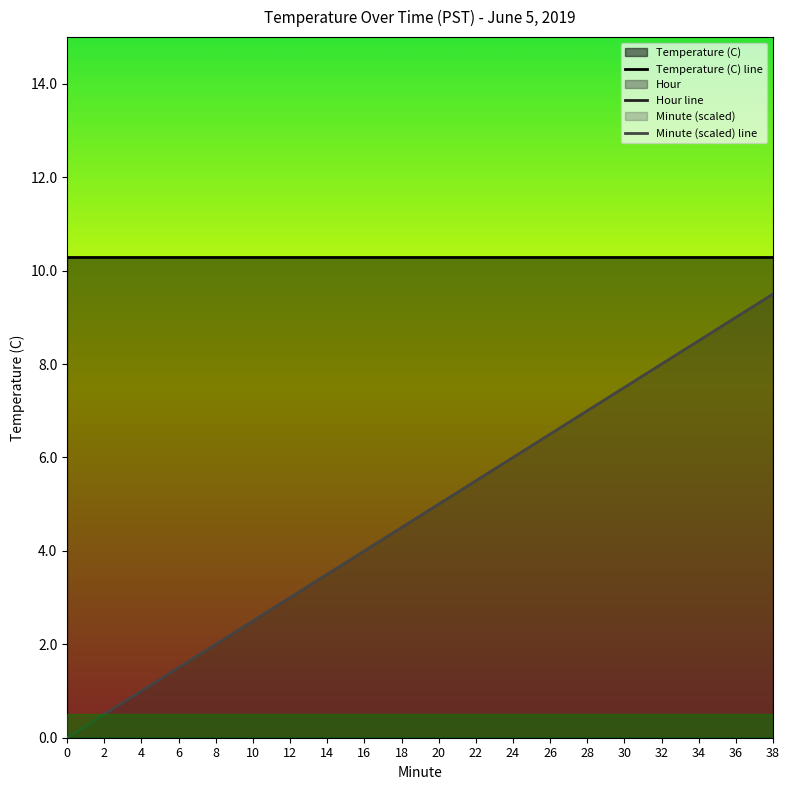

At which label does Minute (scaled) line first exceed 5?

22